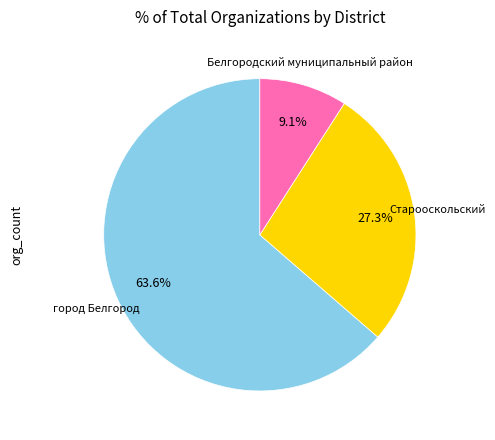

How many slices are in this pie chart?

3